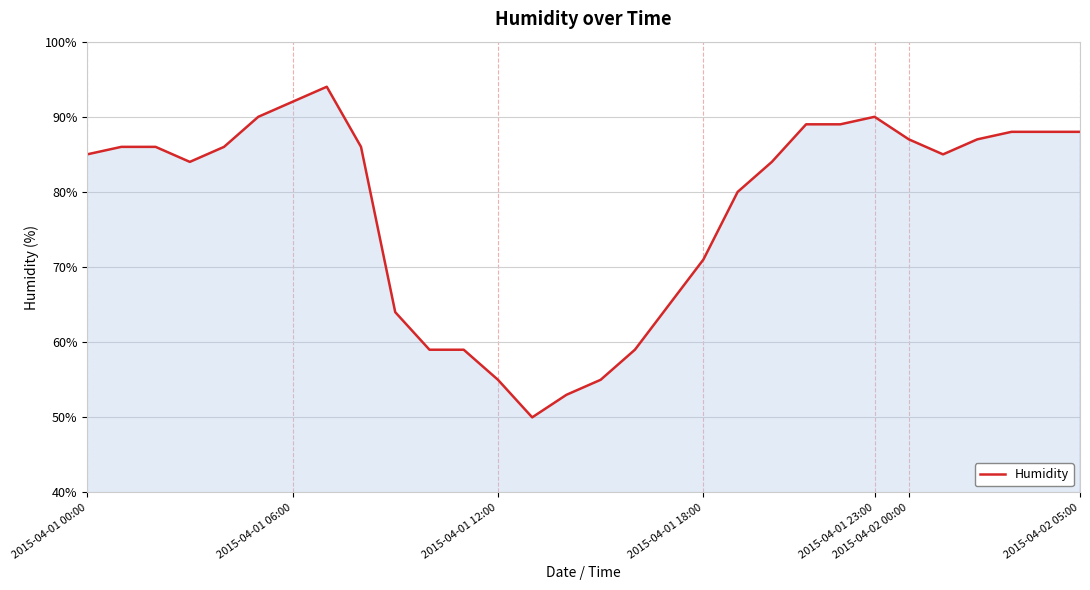

What is the difference between the maximum and minimum values?

44